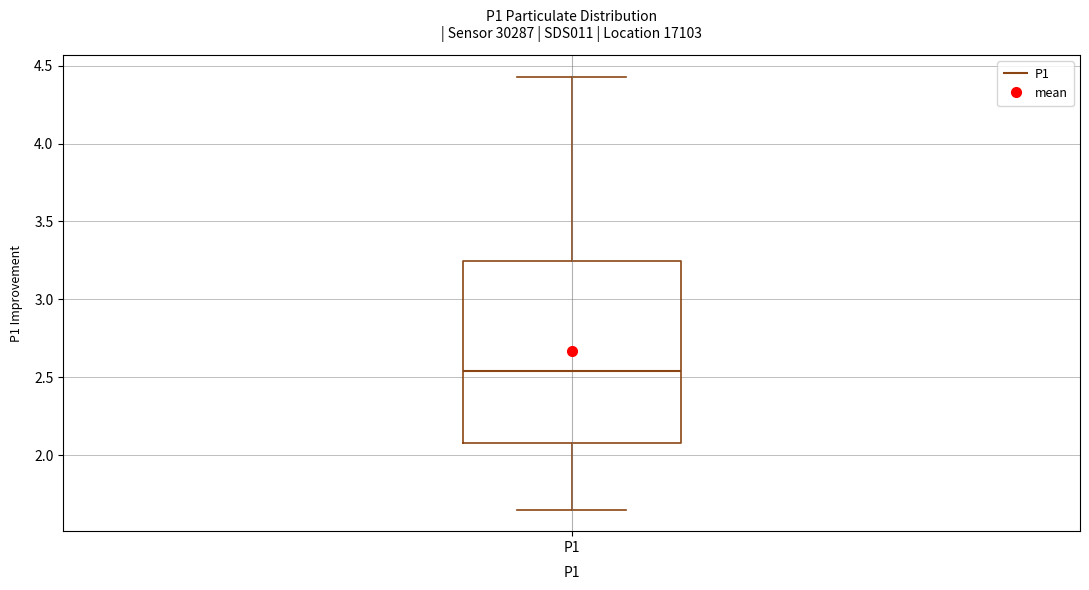

Read this box plot against the y-axis: the position of the median line, the range covered by the box, and the ends of both whiskers. The values are not printed on the chart, so give them approximately, as read against the axis.

median 2.55, box 2.10 to 3.25, whiskers 1.65 to 4.45